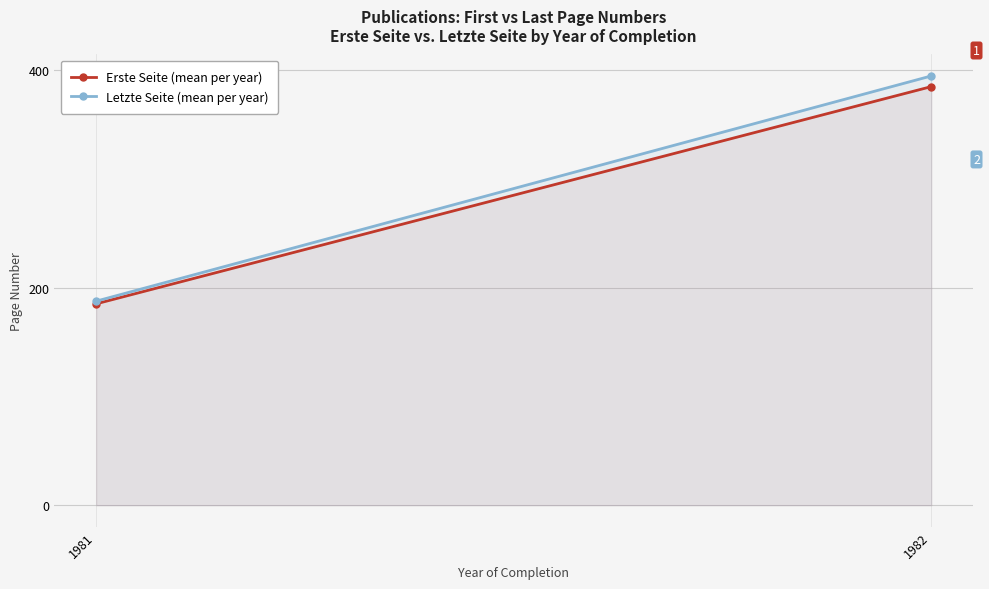

What is the spread (max minus min) of values at 1981?

2.5